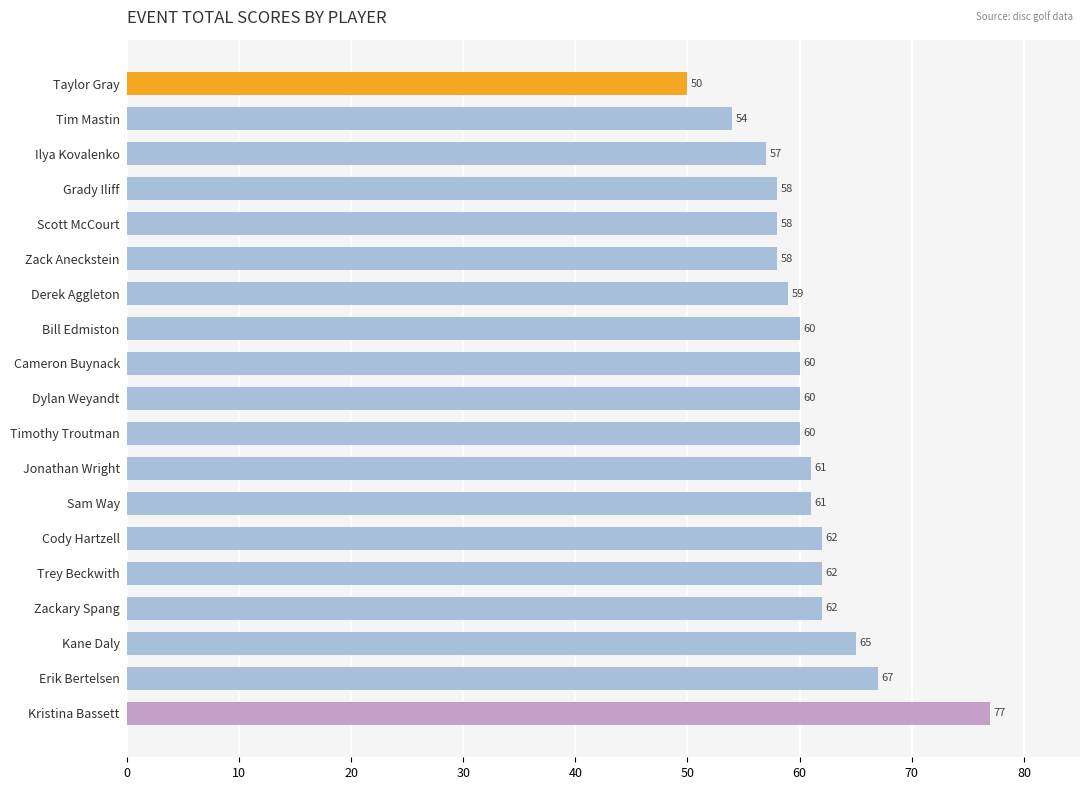

What is the value of the 10th bar from the top?

60